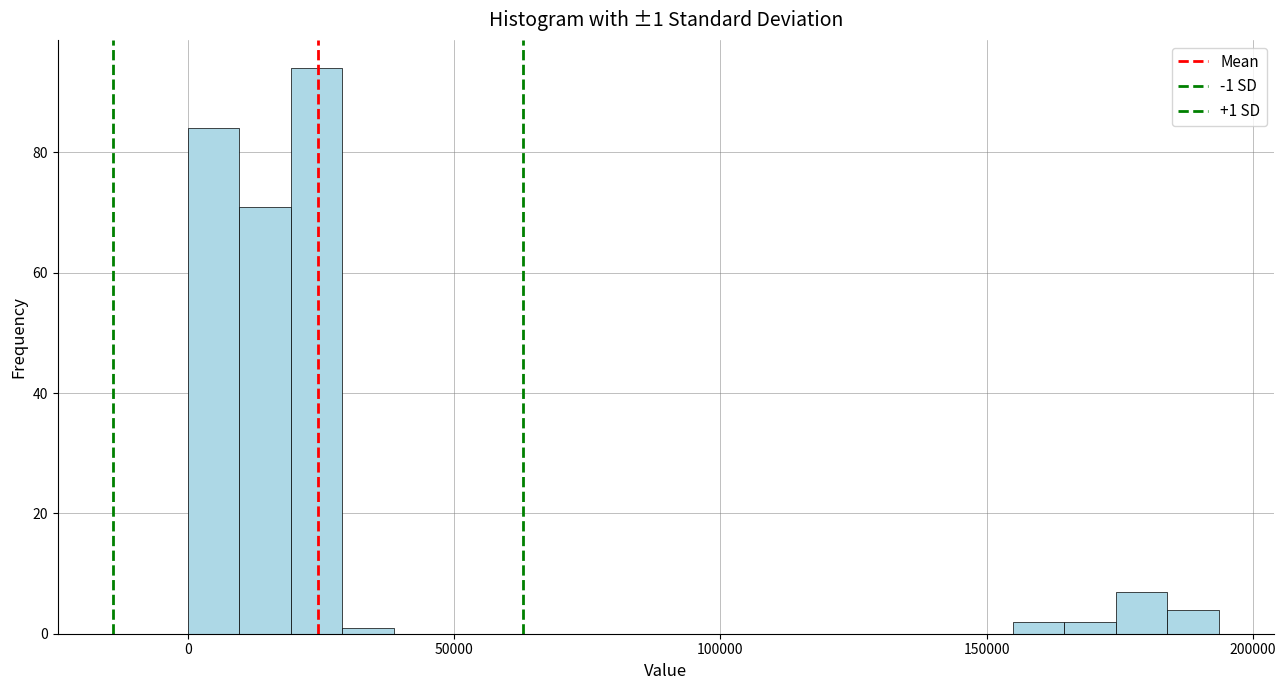

Around what value on the x-axis is the tallest bar? Give the approximate position of its centre, as read against the axis.

25000